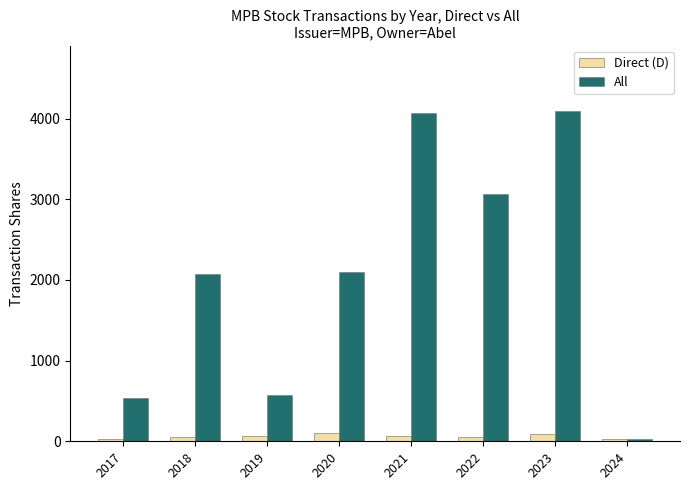

Which series has the largest total across all categories?

All